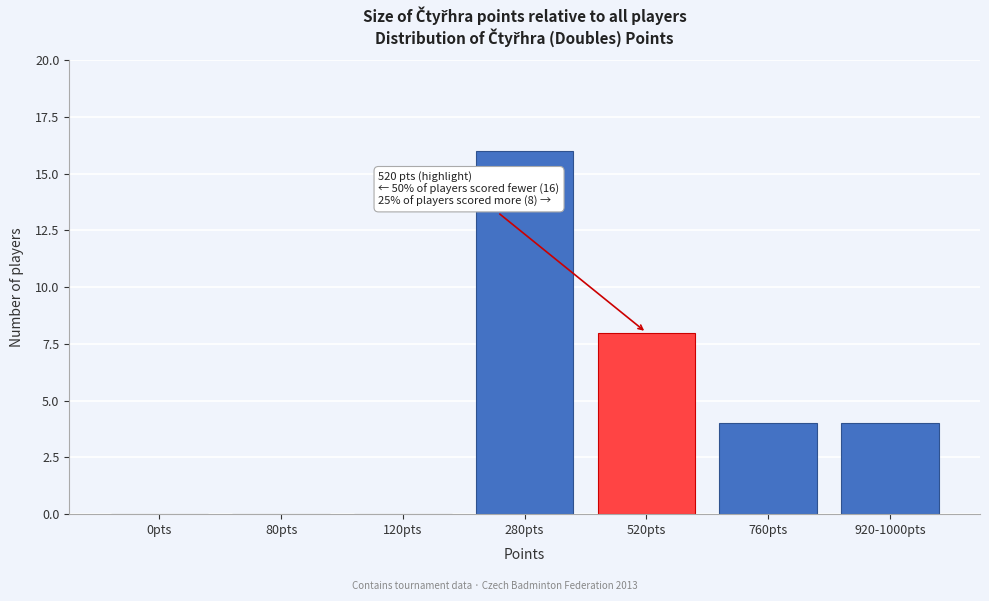

Reading left to right, transcribe all the data shown in this chart.

0pts=0	80pts=0	120pts=0	280pts=16	520pts=8	760pts=4	920-1000pts=4